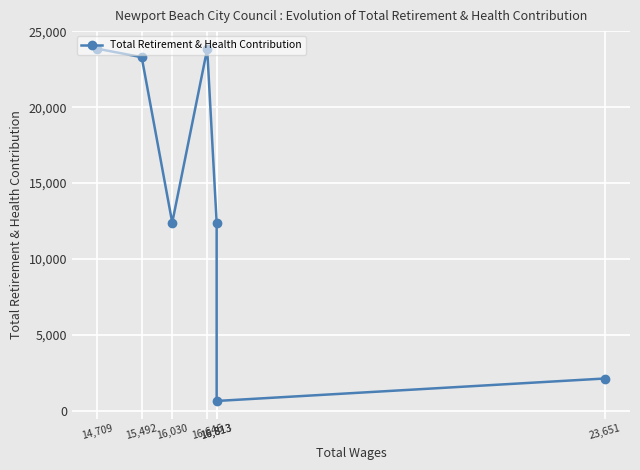

List the labels in order of value, smallest first.

16,813, 23,651, 16,030, 16,813, 15,492, 16,646, 14,709